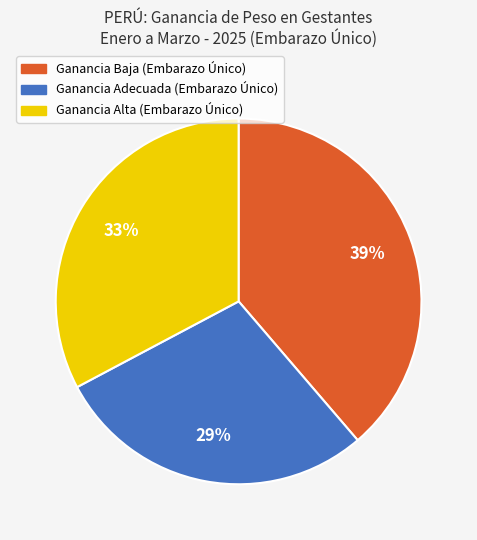

How many slices are in this pie chart?

3